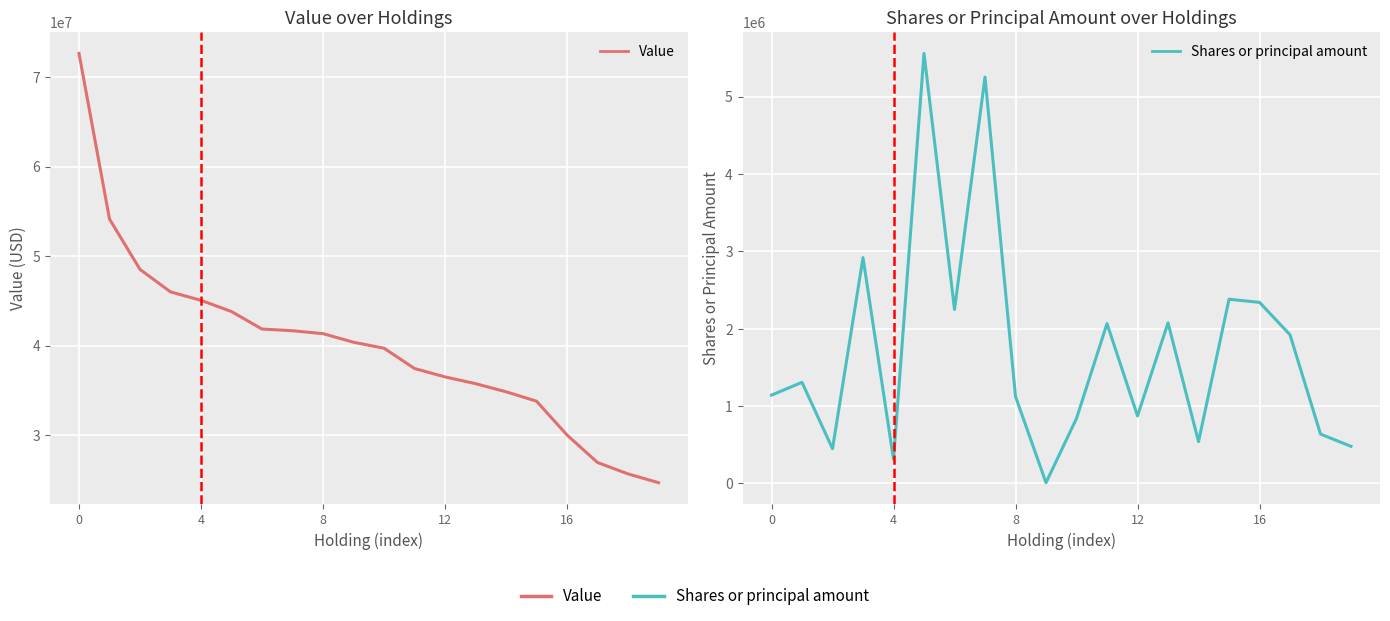

True or false: Shares or principal amount and Value cross at least once.

False